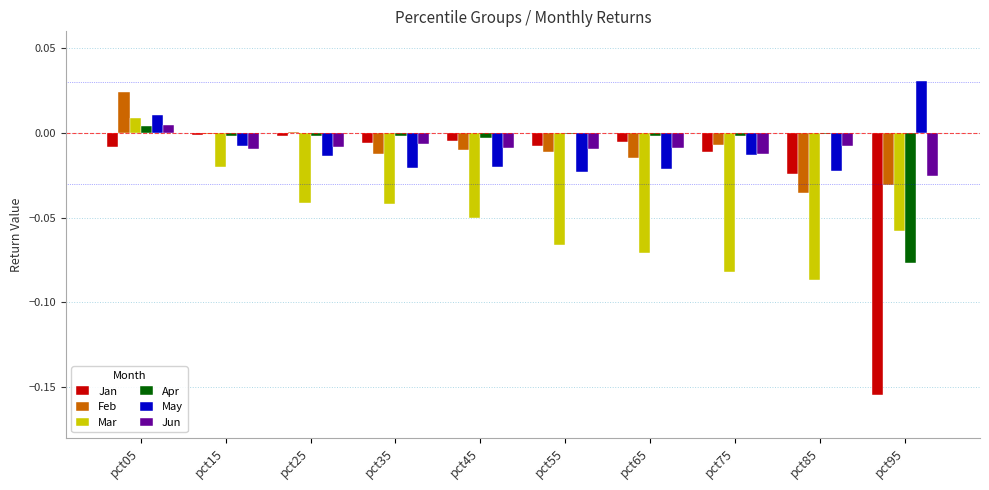

What are all the series names shown in the legend?

Jan, Feb, Mar, Apr, May, Jun